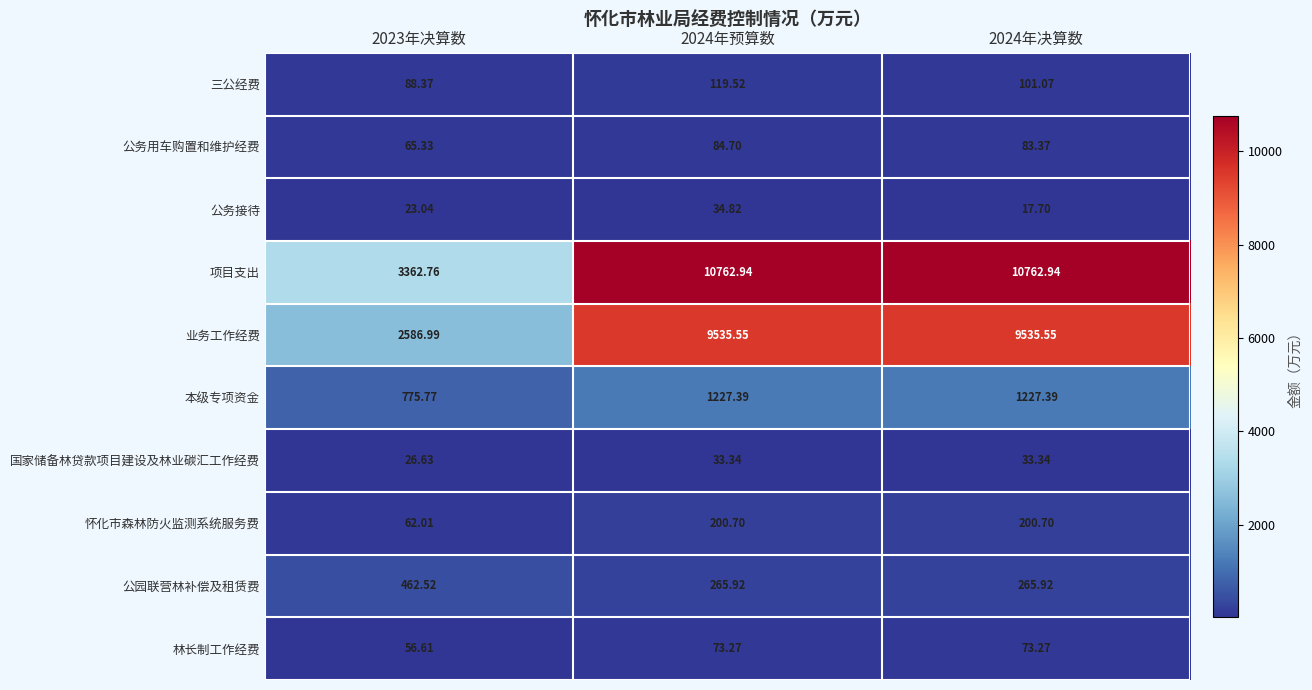

Which series has the widest spread of values?

项目支出